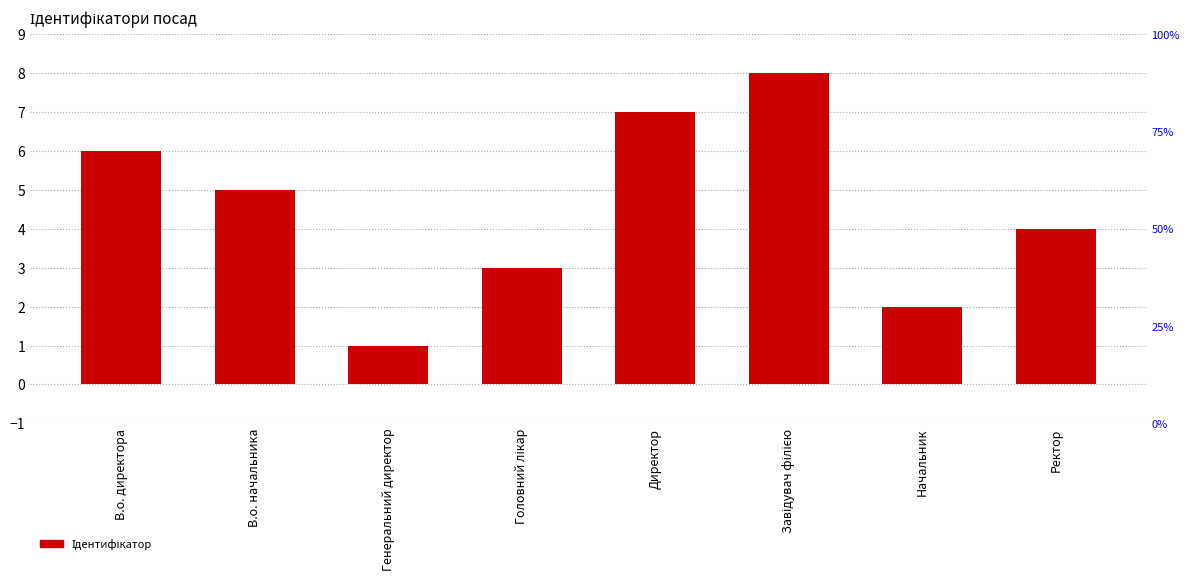

Reading left to right, extract all data points from this chart.

6	5	1	3	7	8	2	4